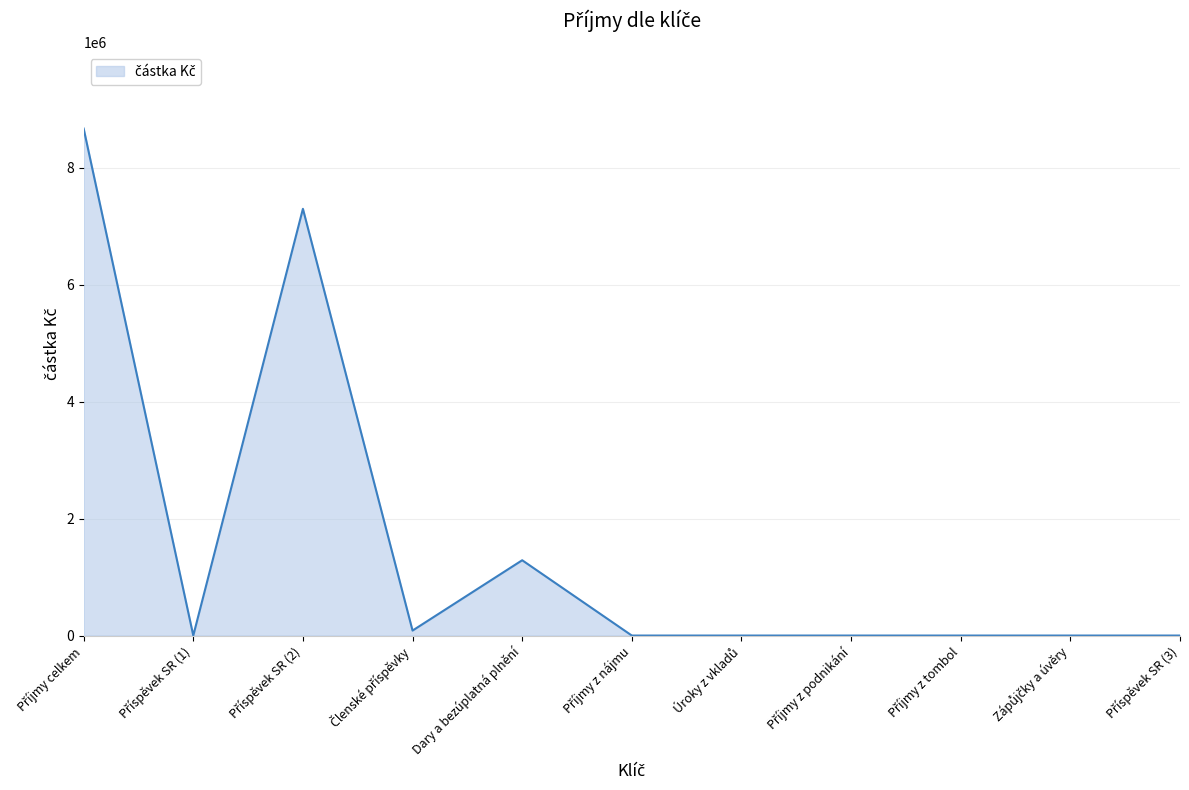

How many lines are shown in the chart?

1